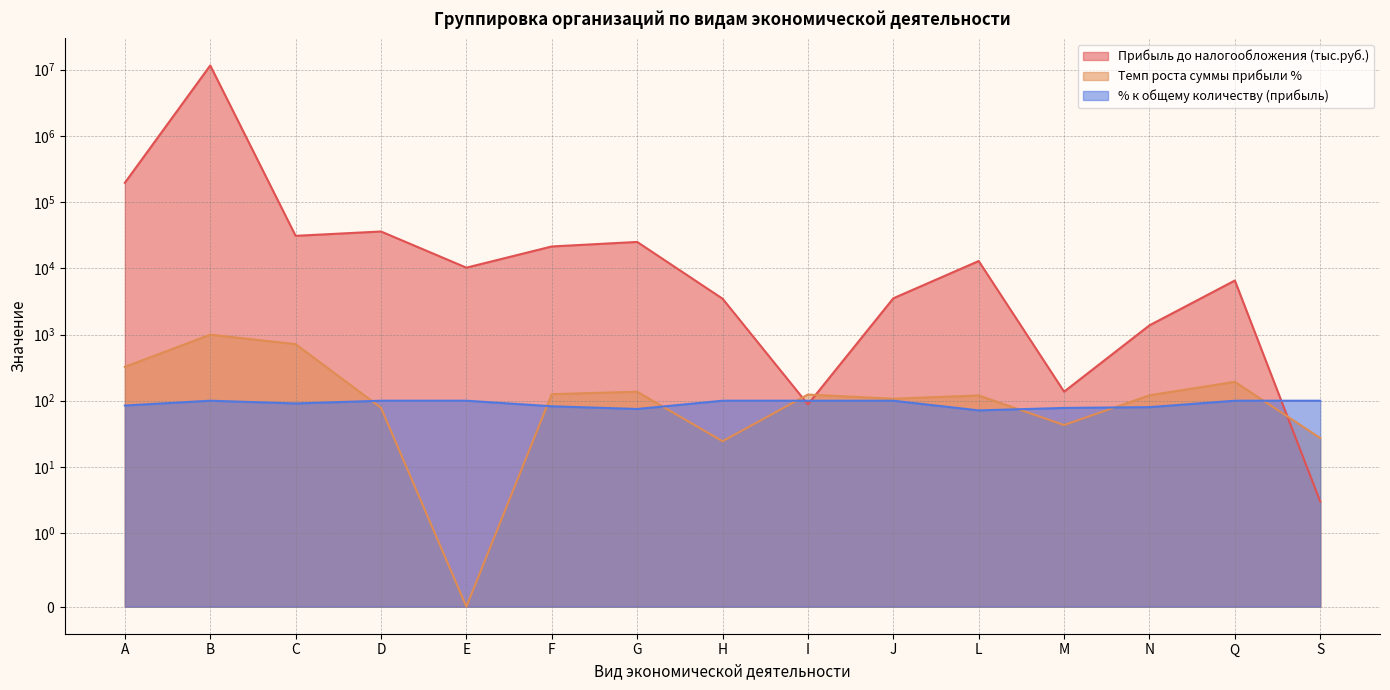

What is the difference between the second highest and second lowest values in the Прибыль до налогообложения (тыс.руб.) series?

195781.0